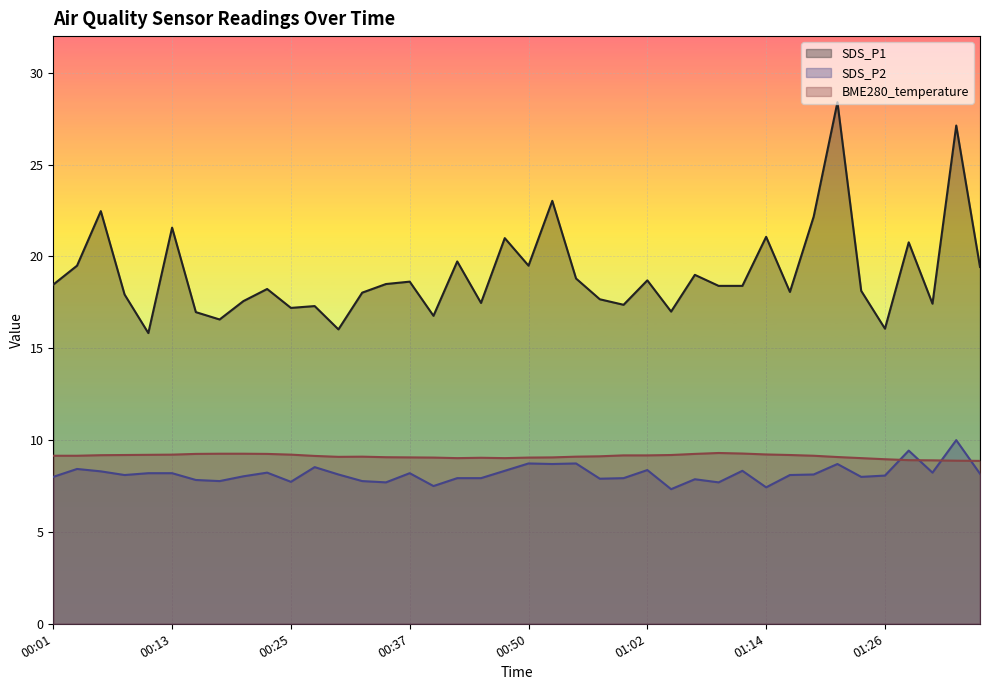

At which category is the sum across all series the highest?

01:21